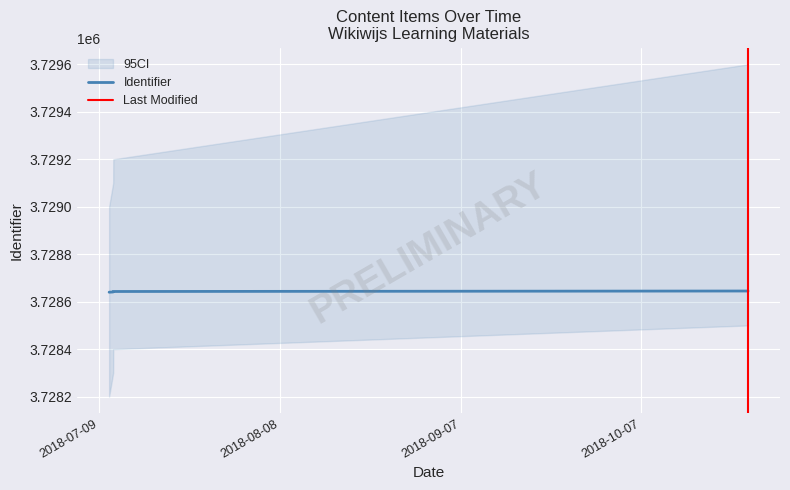

At which category does the chart reach its peak across all series?

2018-10-24 17:39:22